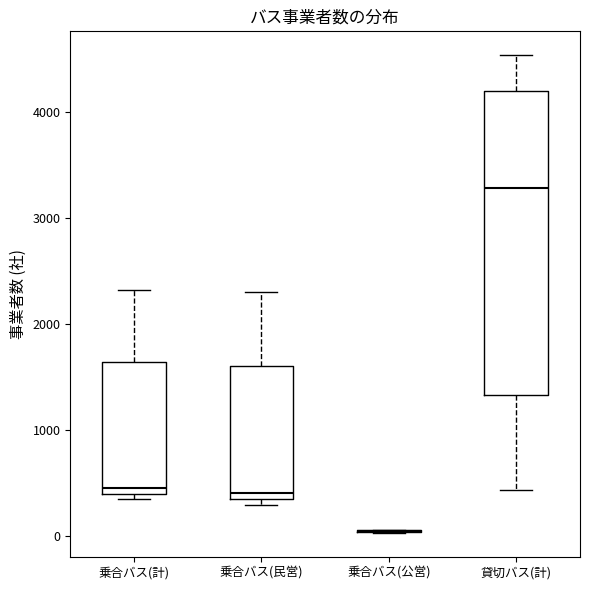

Reading left to right, transcribe this box plot: for each box, give where its median line is, the range the box spans, and where its two whiskers end, as read against the y-axis. The values are not printed on the chart, so give them approximately, as read against the axis.

乗合バス(計): median 500, box 400 to 1600, whiskers 300 to 2300
乗合バス(民営): median 400, box 300 to 1600, whiskers 300 (just below the box's lower edge) to 2300
乗合バス(公営): box collapsed to a line at 0, whiskers 0 to 100
貸切バス(計): median 3300, box 1300 to 4200, whiskers 400 to 4500